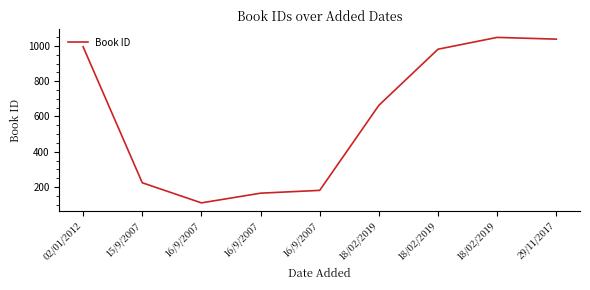

What is the minimum value shown in the chart?

110